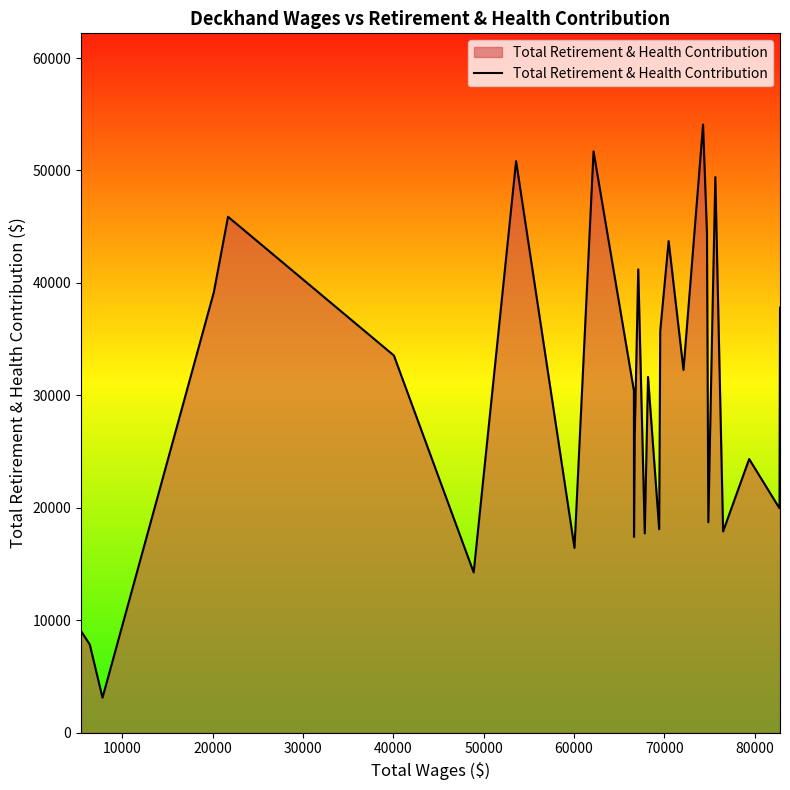

What is the greatest value displayed?

54085